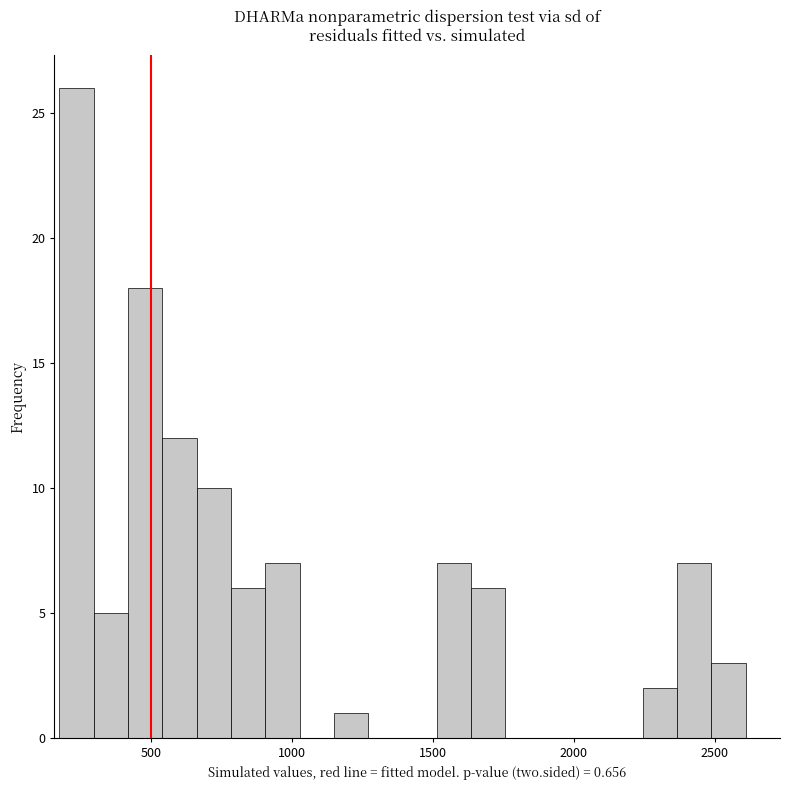

Around what value on the x-axis is the tallest bar? Give the approximate position of its centre, as read against the axis.

250